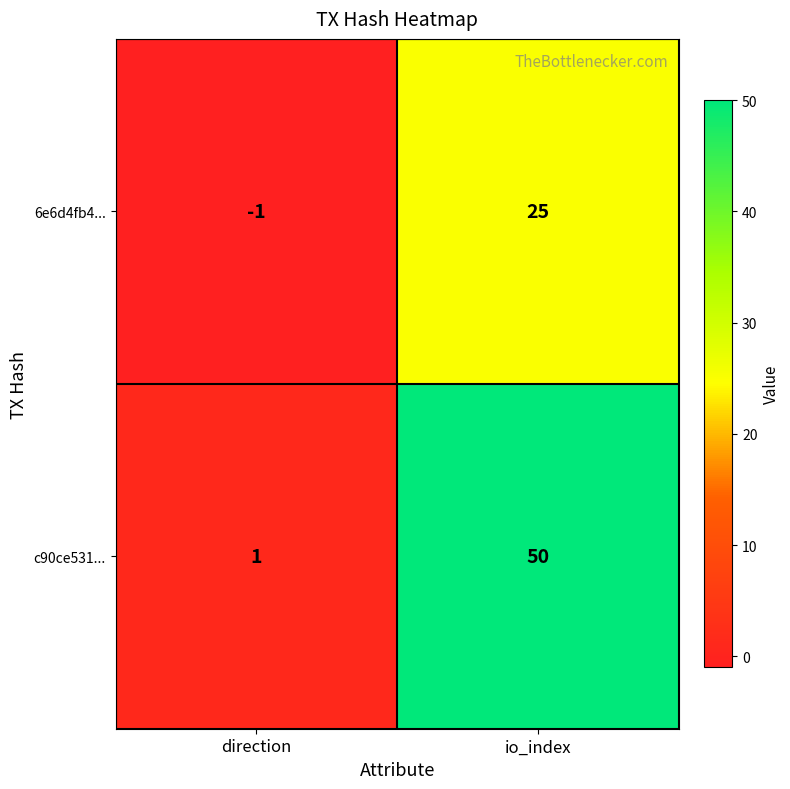

Reading left to right, list all the values displayed in this chart.

6e6d4fb4...: direction=-1	io_index=25
c90ce531...: direction=1	io_index=50